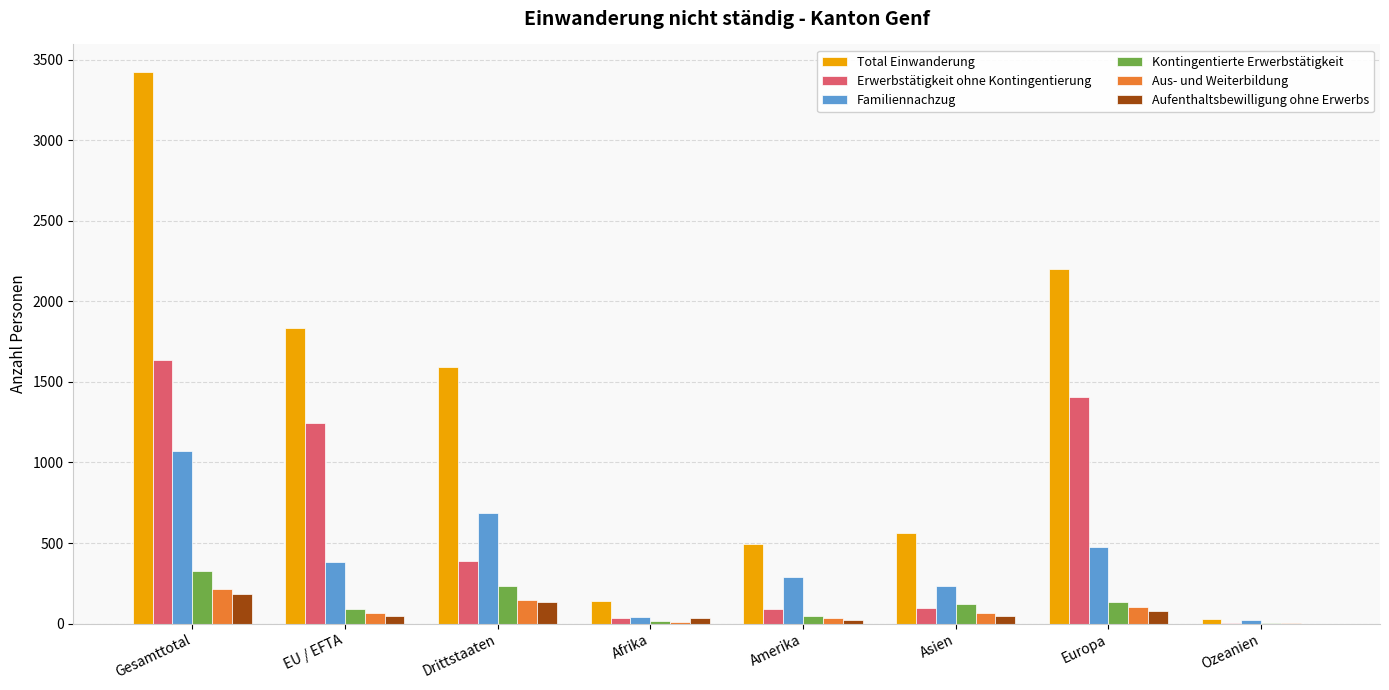

Which series has the largest total across all categories?

Total Einwanderung